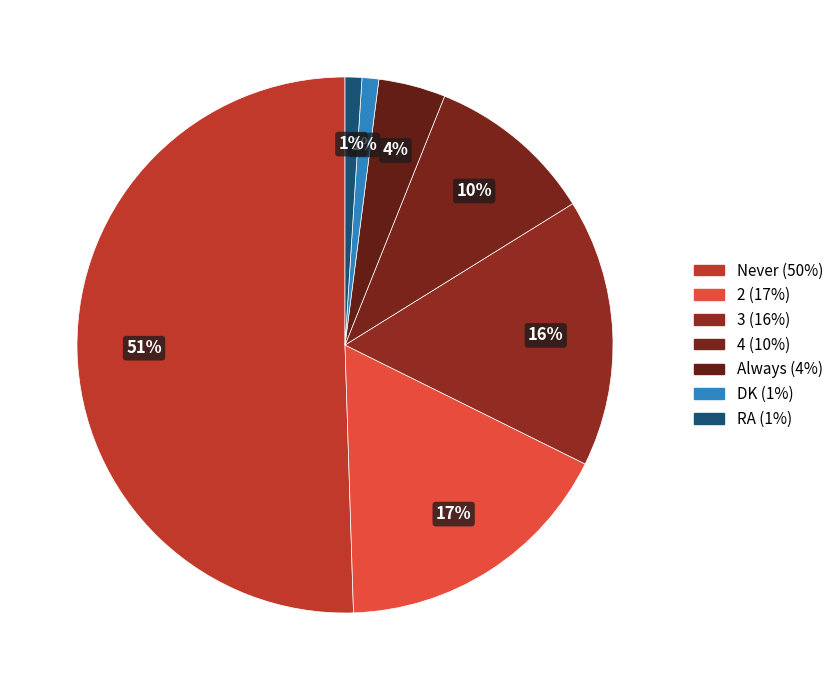

Does any single category account for the majority?

Yes